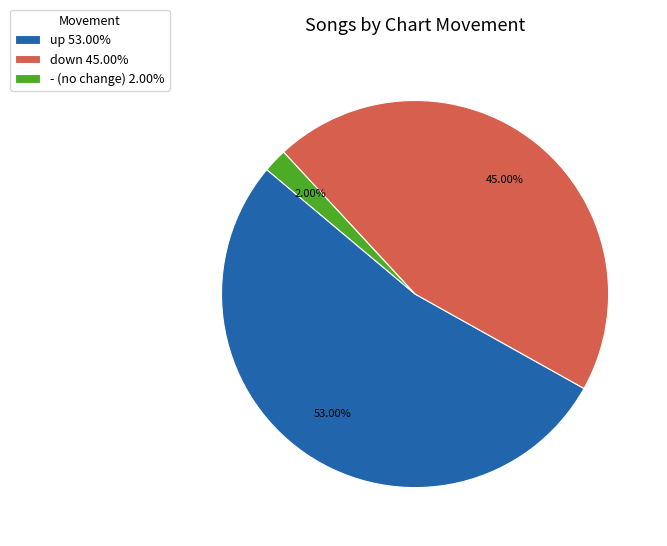

To the nearest percent, what is the average slice percentage?

33%